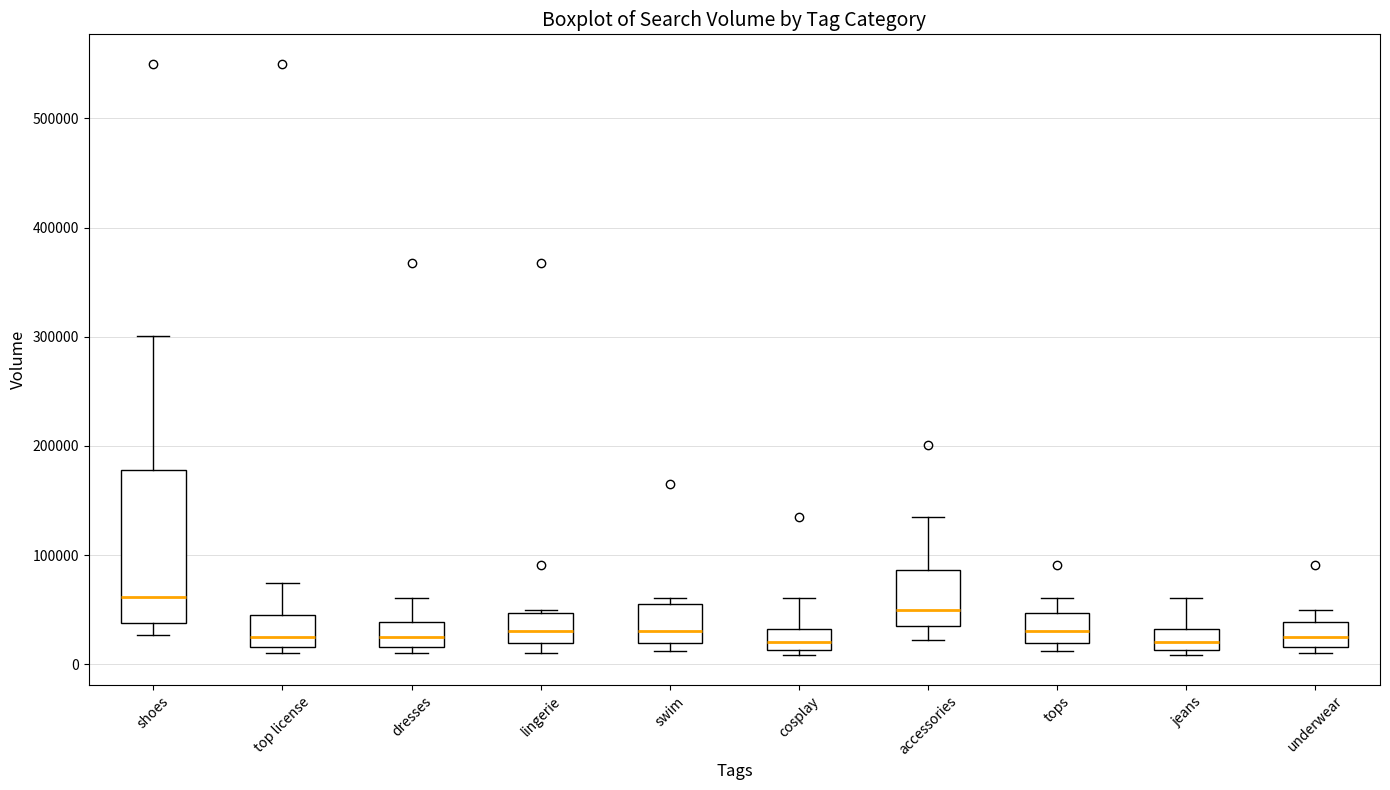

Comparing the boxes themselves (not the whiskers), which one is the tallest?

shoes